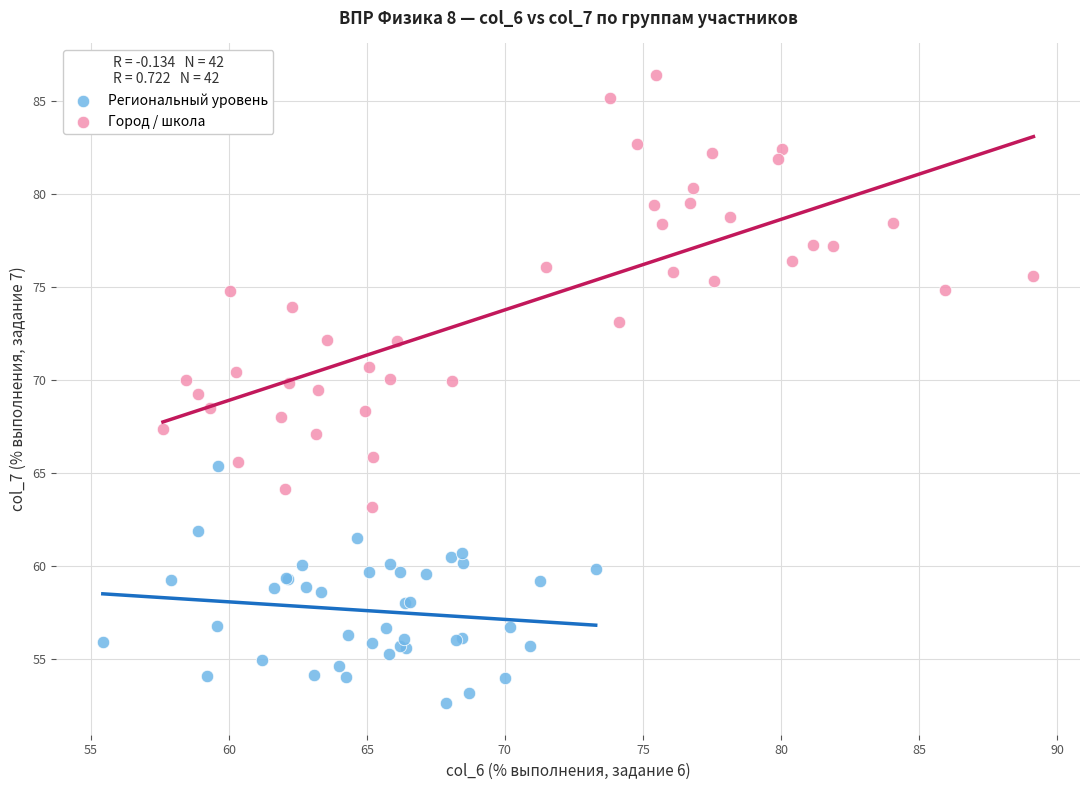

Which series has the widest spread of Y values?

Город / школа